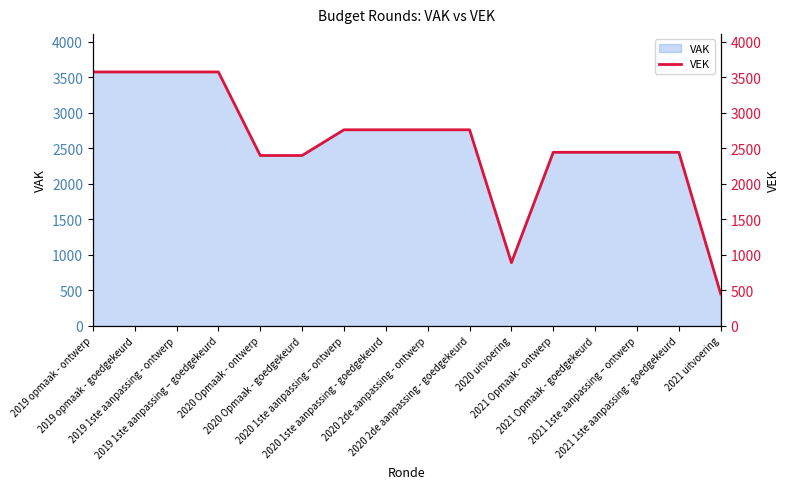

Reading left to right, transcribe all the data shown in this chart.

2019 opmaak - ontwerp=3574	2019 opmaak - goedgekeurd=3574	2019 1ste aanpassing - ontwerp=3574	2019 1ste aanpassing – goedgekeurd=3574	2020 Opmaak - ontwerp=2398	2020 Opmaak - goedgekeurd=2398	2020 1ste aanpassing – ontwerp=2760	2020 1ste aanpassing - goedgekeurd=2760	2020 2de aanpassing - ontwerp=2760	2020 2de aanpassing - goedgekeurd=2760	2020 uitvoering=889	2021 Opmaak - ontwerp=2443	2021 Opmaak - goedgekeurd=2443	2021 1ste aanpassing – ontwerp=2443	2021 1ste aanpassing - goedgekeurd=2443	2021 uitvoering=449